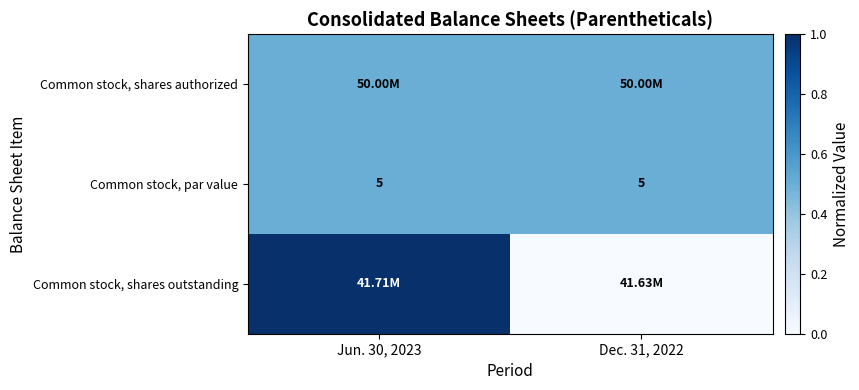

What is the sum of the Common stock, par value values at Jun. 30, 2023 and Dec. 31, 2022?

10.0